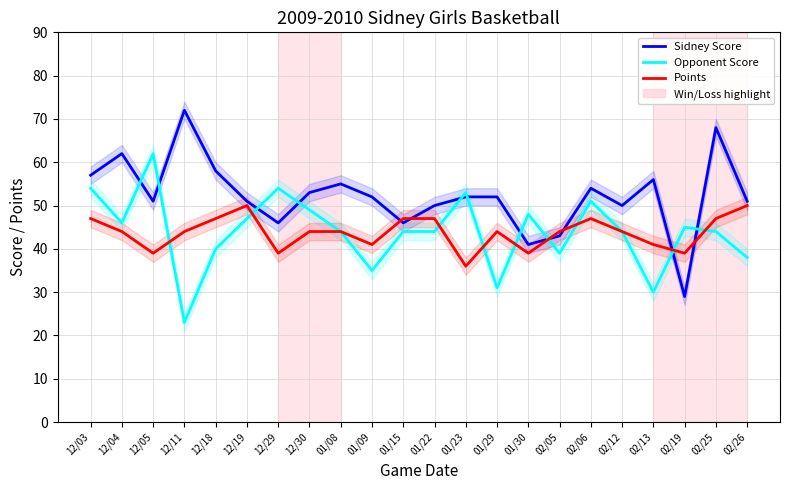

Rank the categories by Opponent Score value from lowest to highest.

12/11, 02/13, 01/29, 01/09, 02/26, 02/05, 12/18, 01/08, 01/15, 01/22, 02/12, 02/25, 02/19, 12/04, 12/19, 01/30, 12/30, 02/06, 01/23, 12/03, 12/29, 12/05